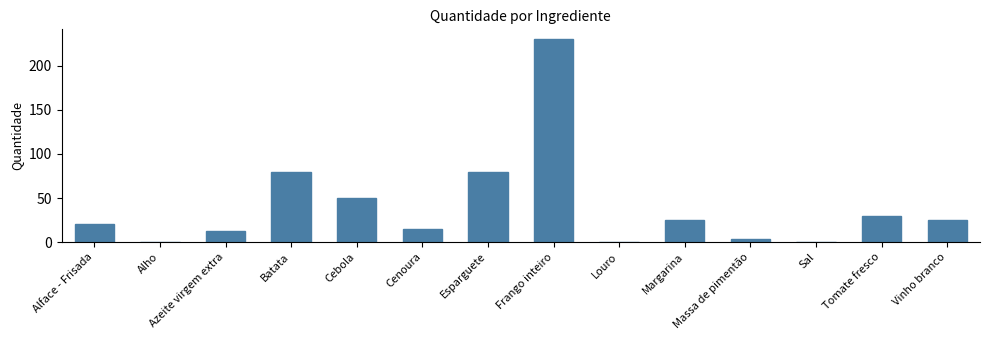

The chart shows a value of 12.5 at Azeite virgem extra. True or false?

True